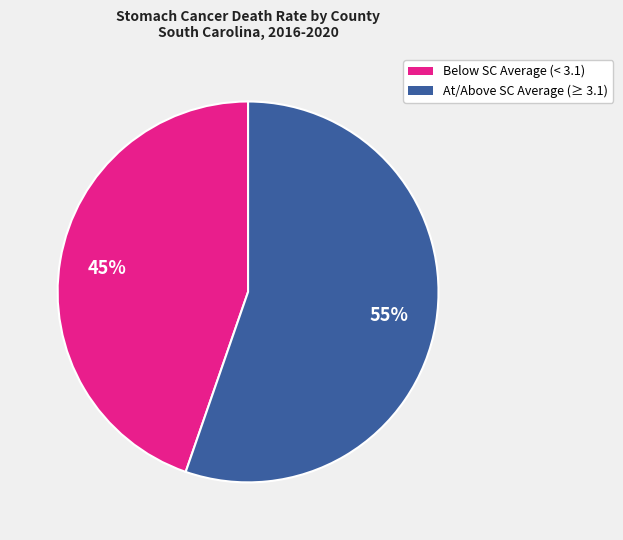

To the nearest percent, what is the average slice percentage?

50%